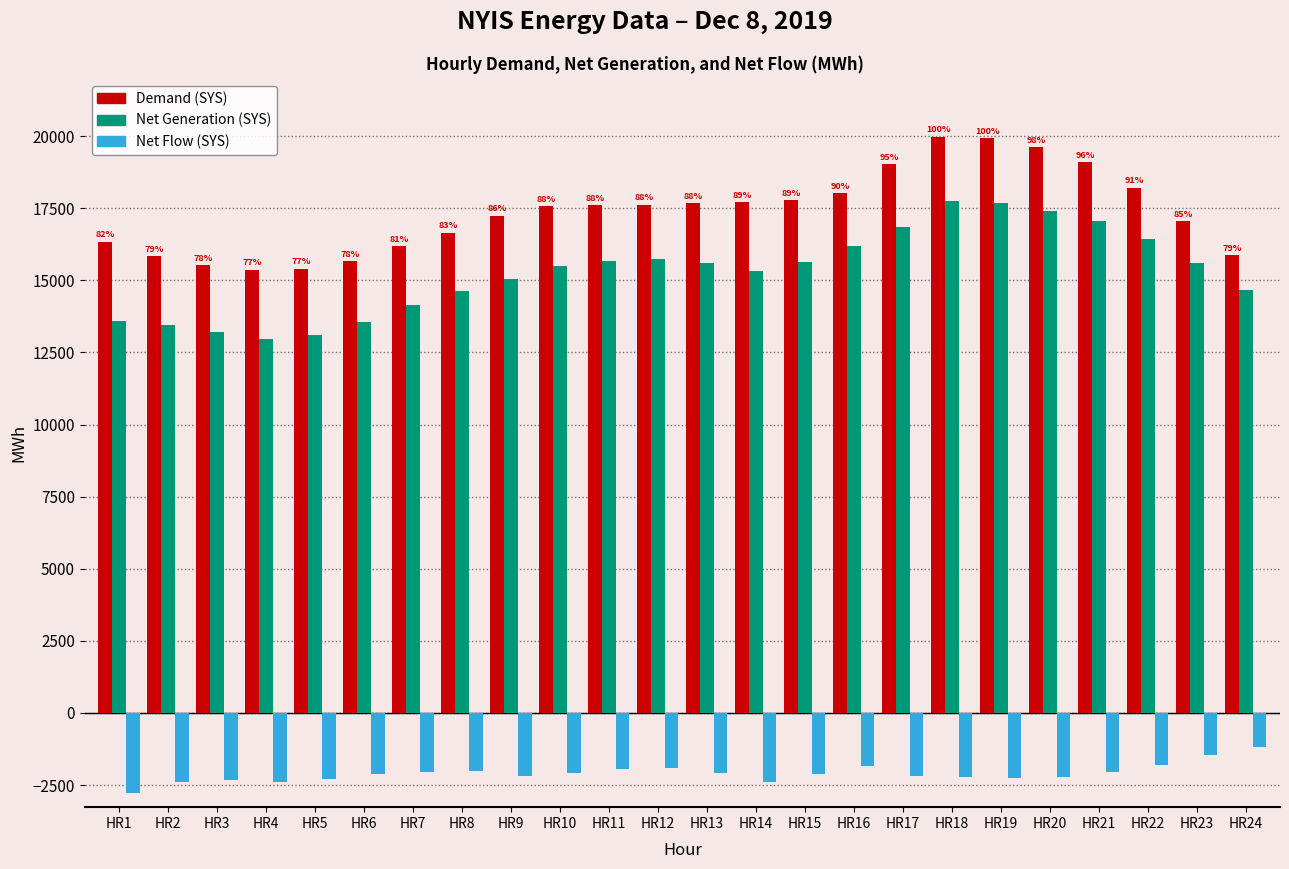

Which series has the largest total across all categories?

Demand (SYS)